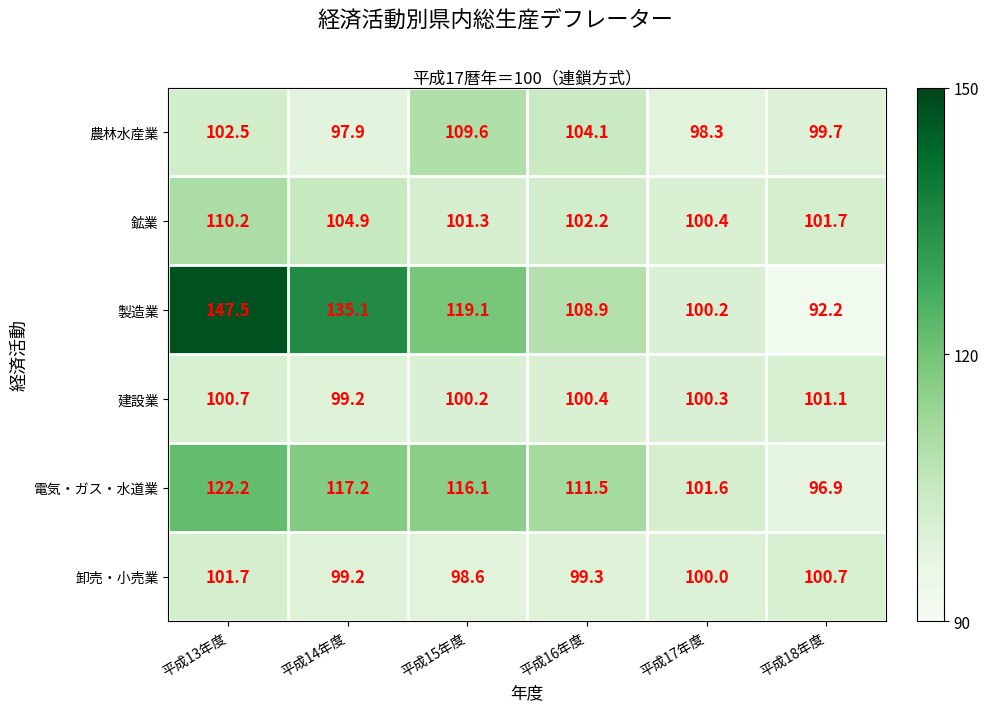

The 建設業 series shows 23.3 at 平成13年度. True or false?

False